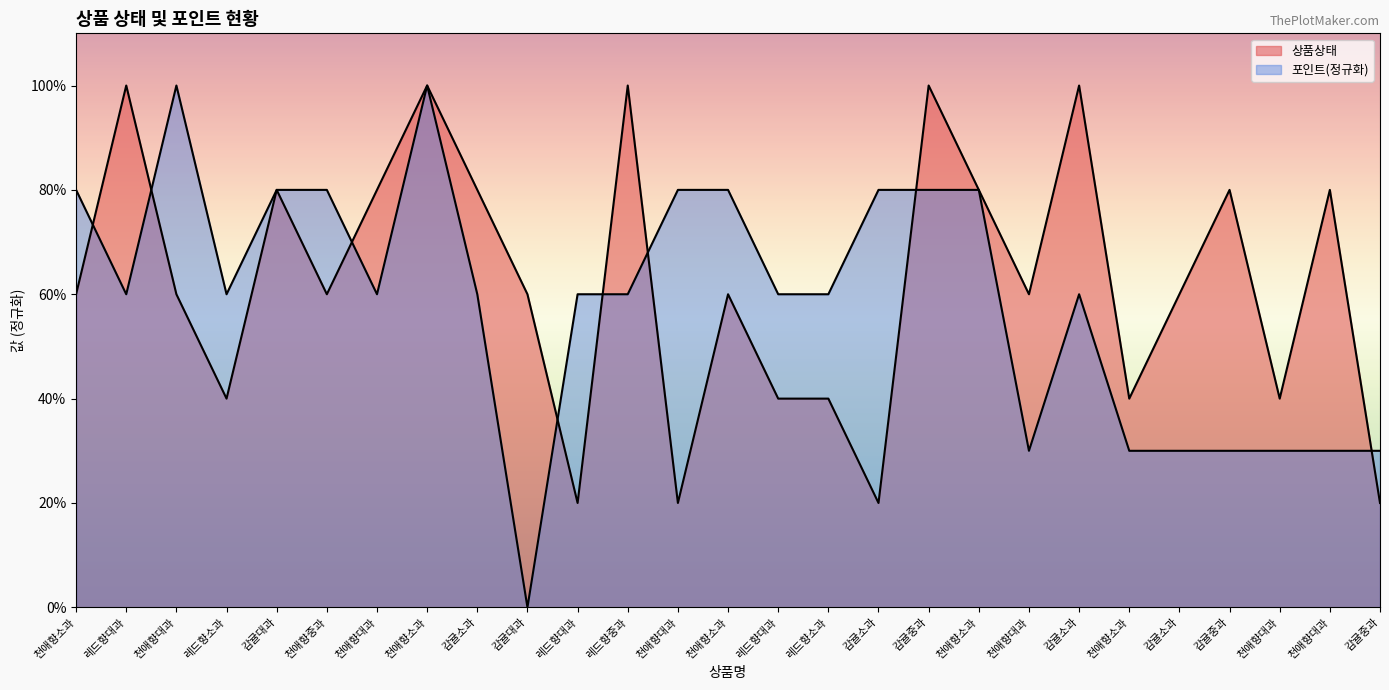

What is the value of the 포인트 point at the 3rd from the left?

5.0